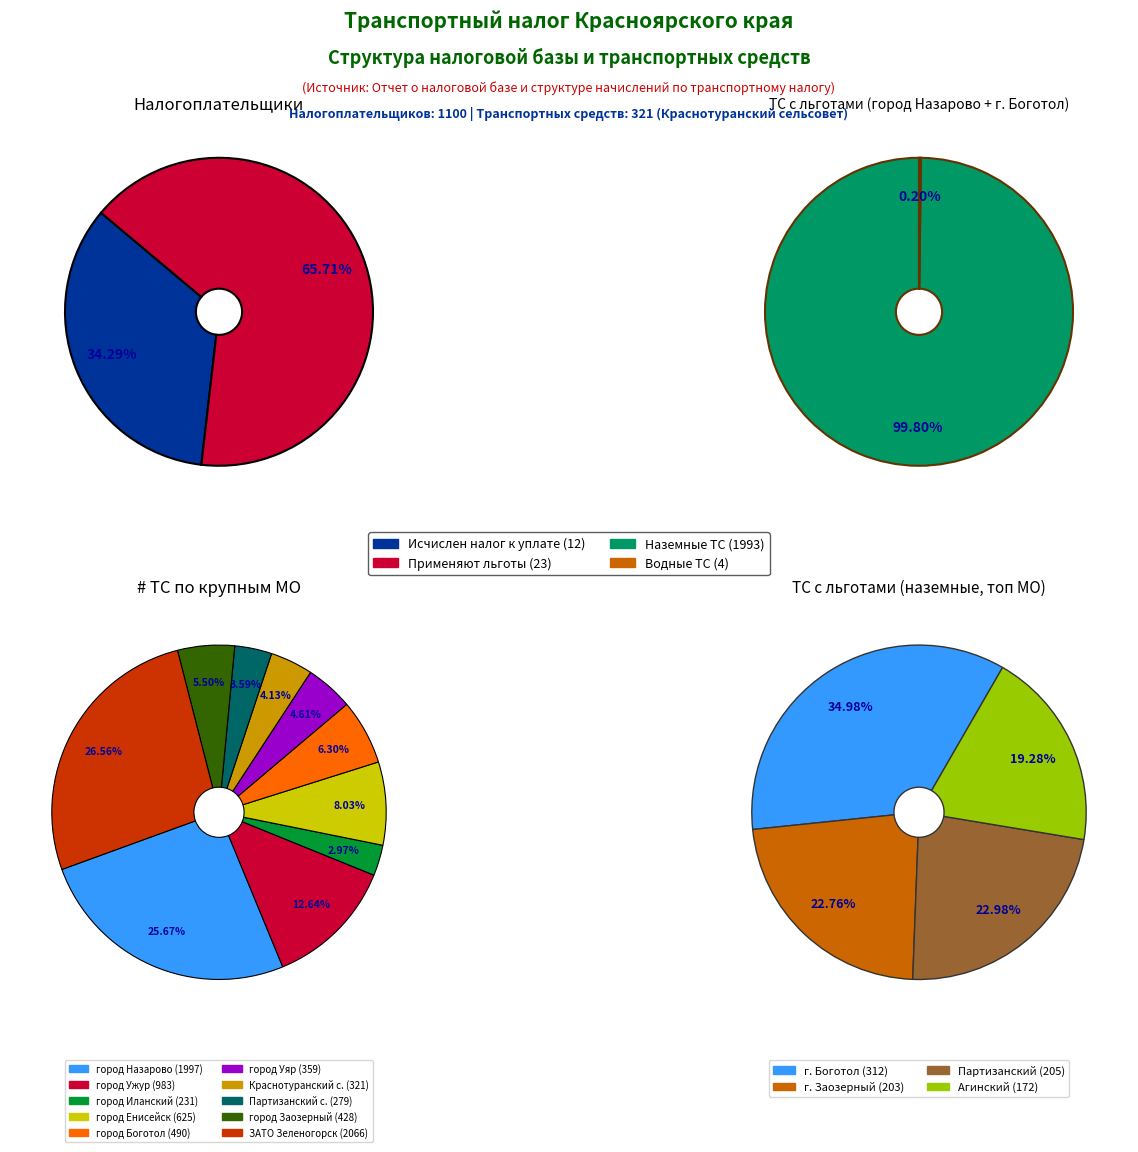

To the nearest percent, what is the average slice percentage?

10%